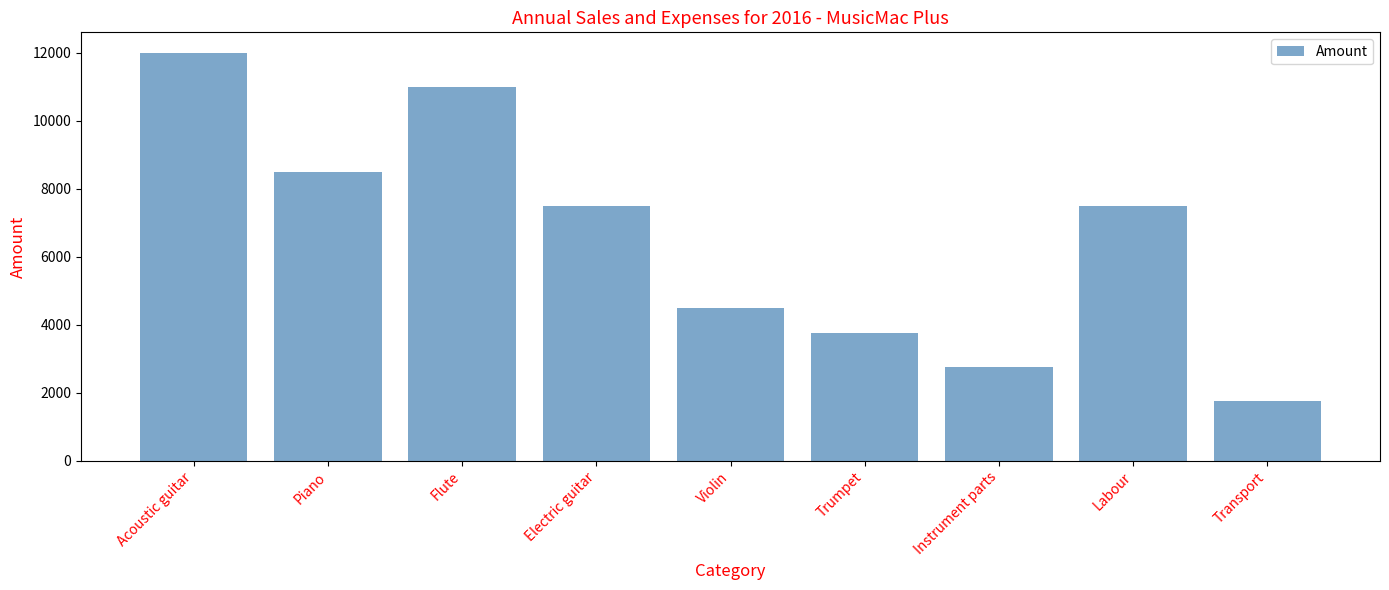

What is the average value?

6583